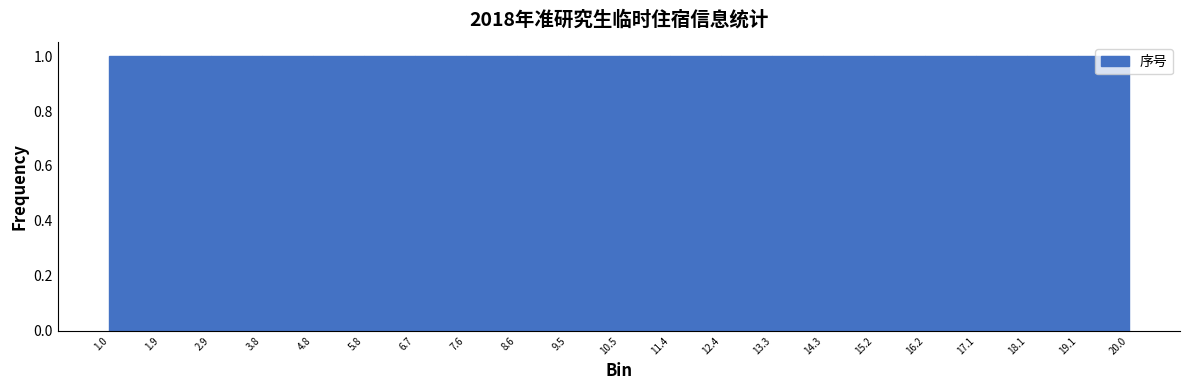

Reading left to right, transcribe this chart: for each bar, give the range it covers on the x-axis and its height. The values are not printed on the chart, so give them approximately, as read against the axis.

1.0 to 1.9: 1
1.9 to 2.9: 1
2.9 to 3.8: 1
3.8 to 4.8: 1
4.8 to 5.8: 1
5.8 to 6.7: 1
6.7 to 7.6: 1
7.6 to 8.6: 1
8.6 to 9.5: 1
9.5 to 10.5: 1
10.5 to 11.4: 1
11.4 to 12.4: 1
12.4 to 13.3: 1
13.3 to 14.3: 1
14.3 to 15.2: 1
15.2 to 16.2: 1
16.2 to 17.1: 1
17.1 to 18.1: 1
18.1 to 19.1: 1
19.1 to 20.0: 1